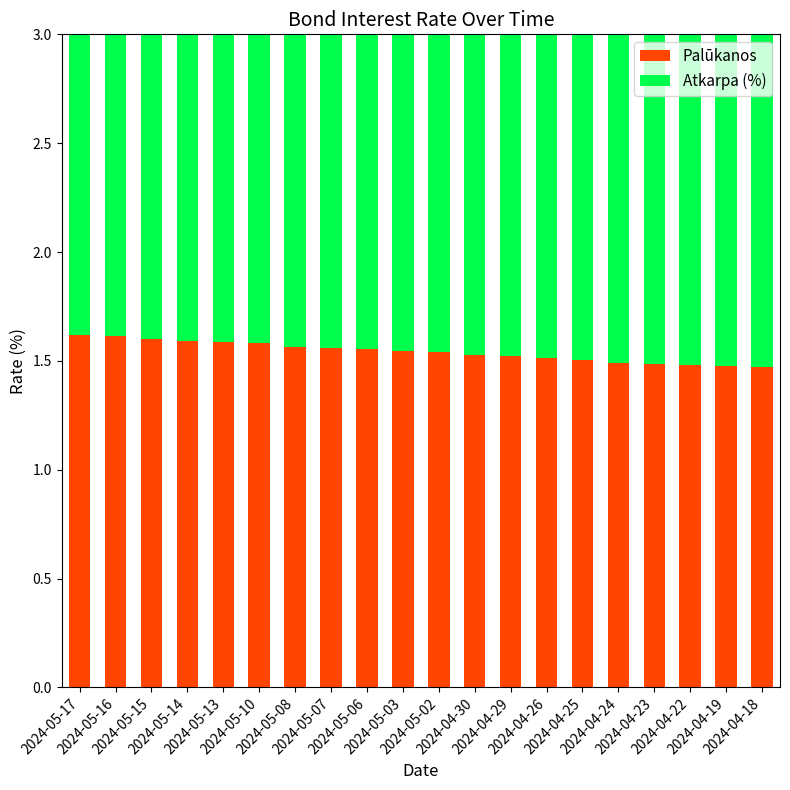

Is it true that Palūkanos equals 0.5 at 2024-05-06?

False